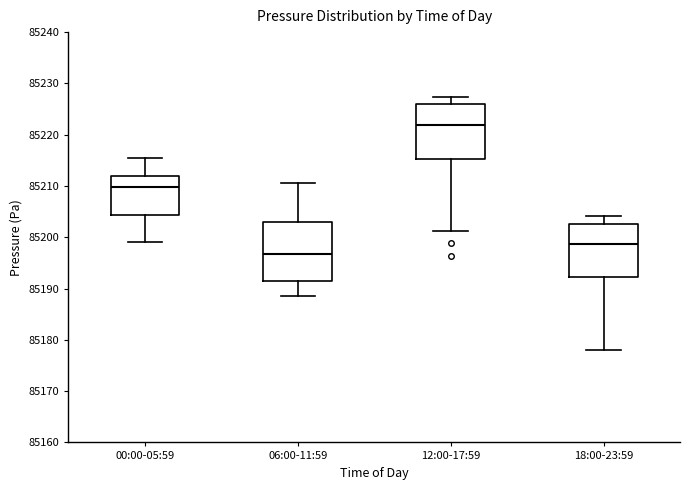

Which box has the highest median line?

12:00-17:59